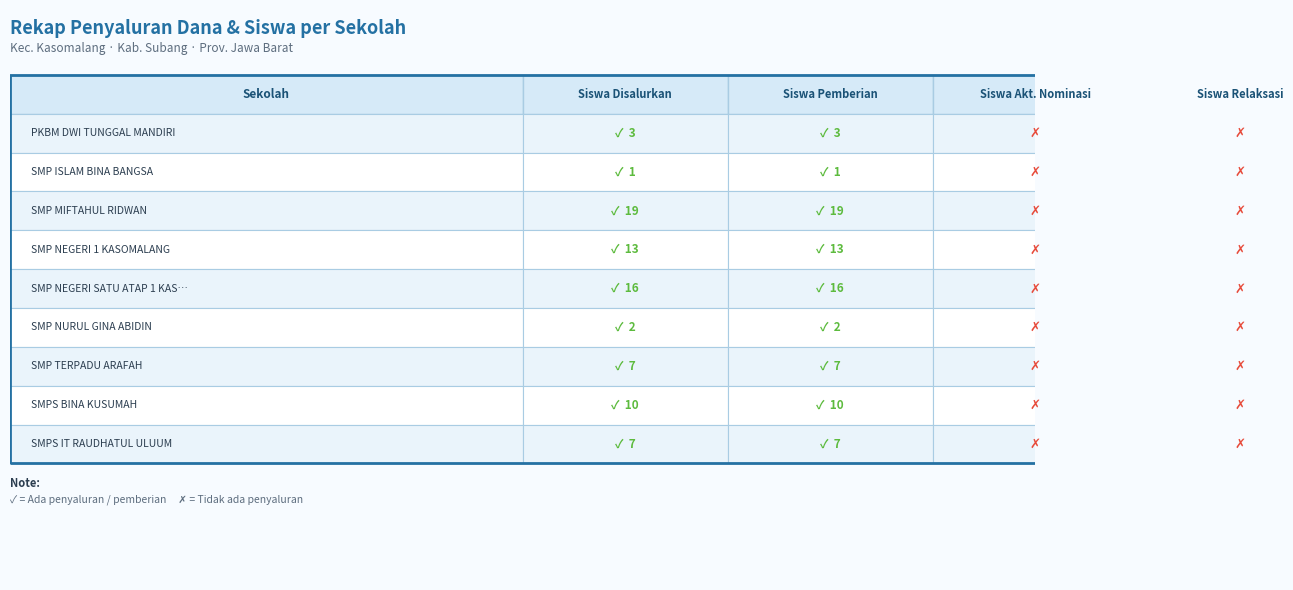

What is the total value across all series at 1?

78